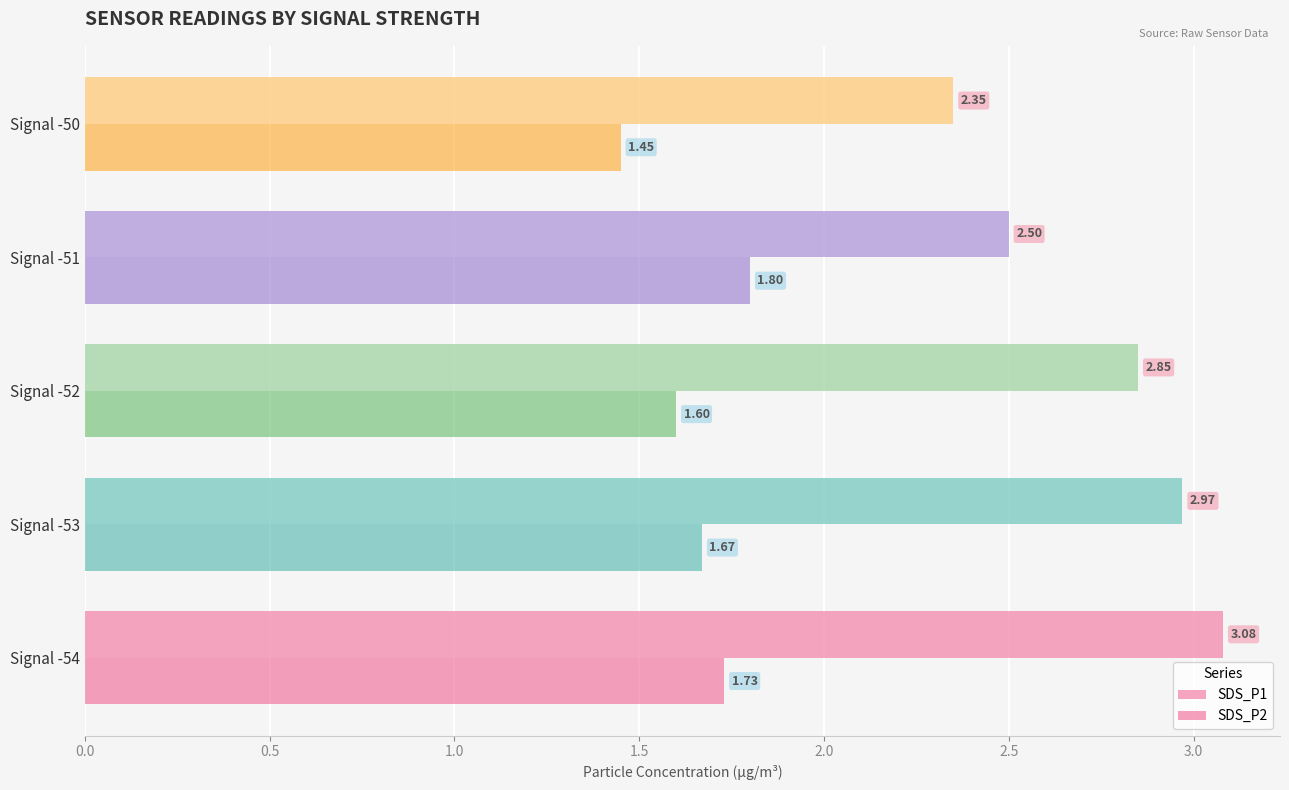

What is the sum of all SDS_P1 values?

13.8